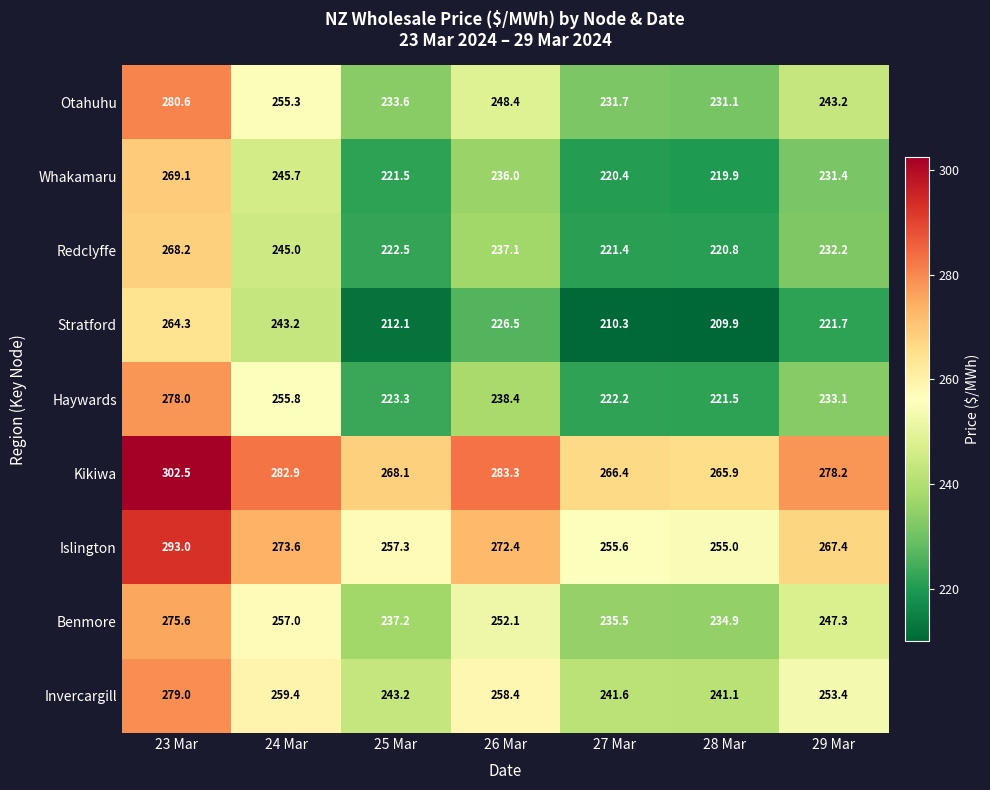

Between 27 Mar and 28 Mar, which series saw the biggest shift?

Haywards